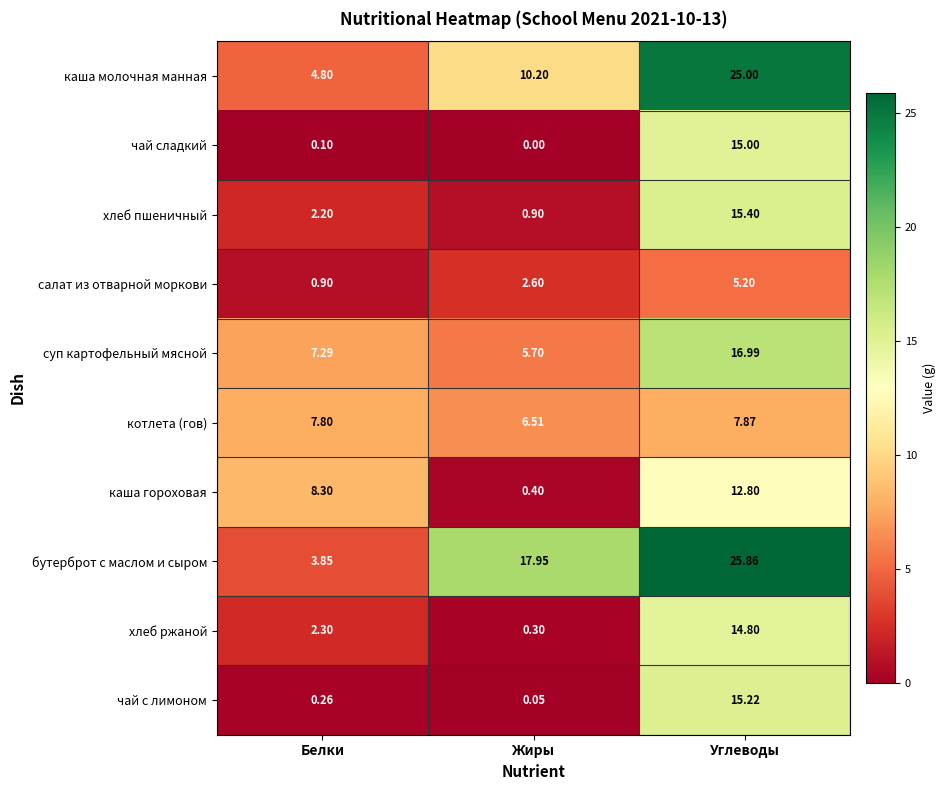

Count the number of categories in the chart.

3